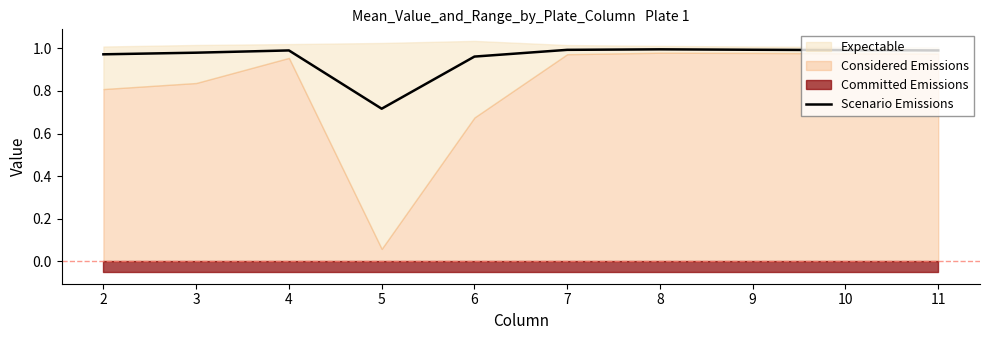

List the labels in order of value, smallest first.

5, 6, 2, 3, 4, 11, 10, 7, 9, 8